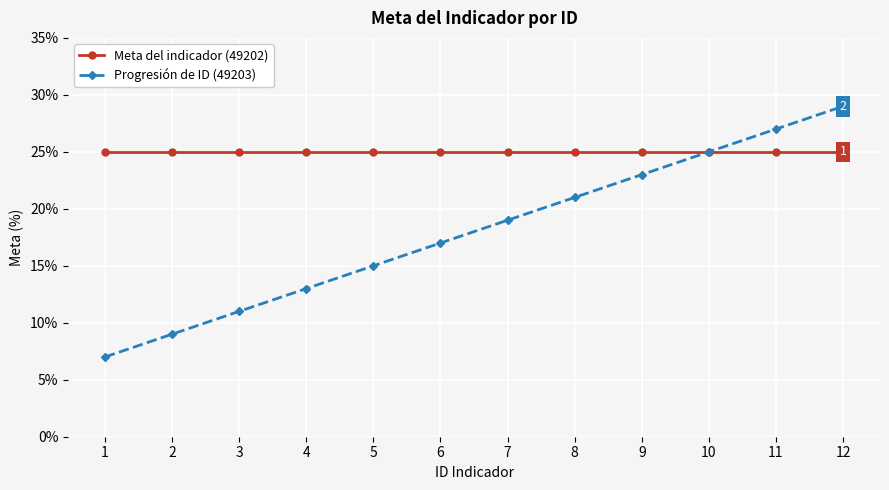

Does the chart display data point markers on the line(s)?

Yes